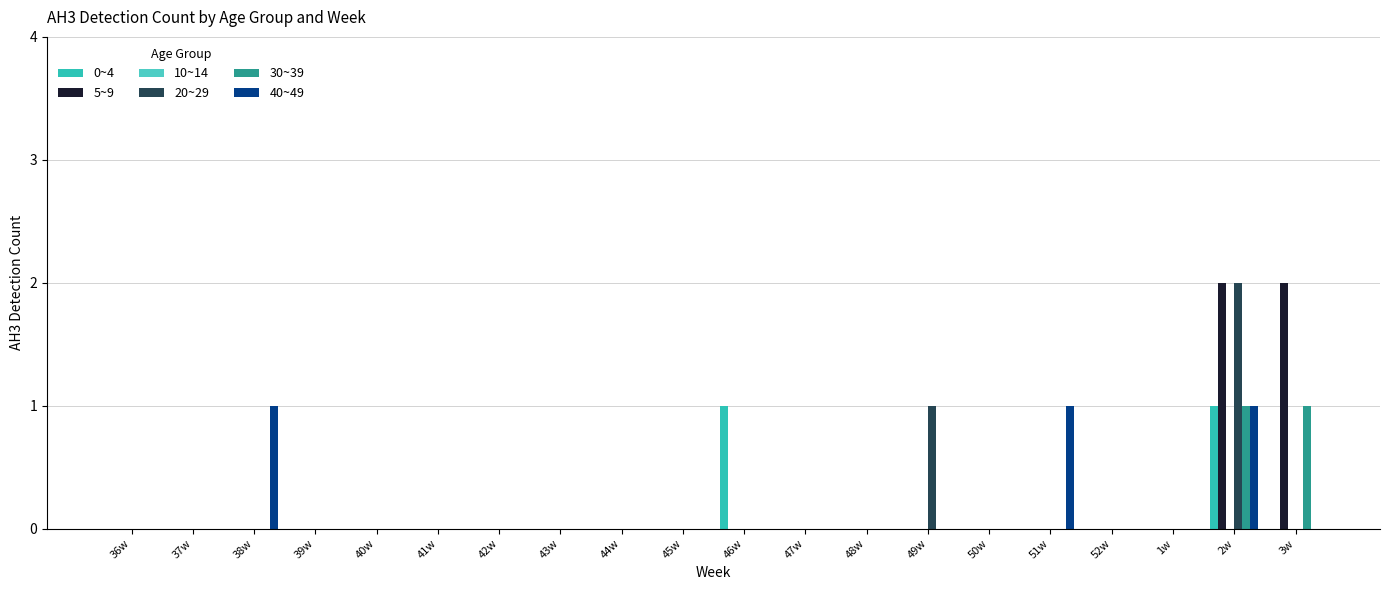

Reading right to left, what are all the values shown in this chart?

0~4: 3w=0	2w=1	1w=0	52w=0	51w=0	50w=0	49w=0	48w=0	47w=0	46w=1	45w=0	44w=0	43w=0	42w=0	41w=0	40w=0	39w=0	38w=0	37w=0	36w=0
5~9: 3w=2	2w=2	1w=0	52w=0	51w=0	50w=0	49w=0	48w=0	47w=0	46w=0	45w=0	44w=0	43w=0	42w=0	41w=0	40w=0	39w=0	38w=0	37w=0	36w=0
10~14: 3w=0	2w=0	1w=0	52w=0	51w=0	50w=0	49w=0	48w=0	47w=0	46w=0	45w=0	44w=0	43w=0	42w=0	41w=0	40w=0	39w=0	38w=0	37w=0	36w=0
20~29: 3w=0	2w=2	1w=0	52w=0	51w=0	50w=0	49w=1	48w=0	47w=0	46w=0	45w=0	44w=0	43w=0	42w=0	41w=0	40w=0	39w=0	38w=0	37w=0	36w=0
30~39: 3w=1	2w=1	1w=0	52w=0	51w=0	50w=0	49w=0	48w=0	47w=0	46w=0	45w=0	44w=0	43w=0	42w=0	41w=0	40w=0	39w=0	38w=0	37w=0	36w=0
40~49: 3w=0	2w=1	1w=0	52w=0	51w=1	50w=0	49w=0	48w=0	47w=0	46w=0	45w=0	44w=0	43w=0	42w=0	41w=0	40w=0	39w=0	38w=1	37w=0	36w=0